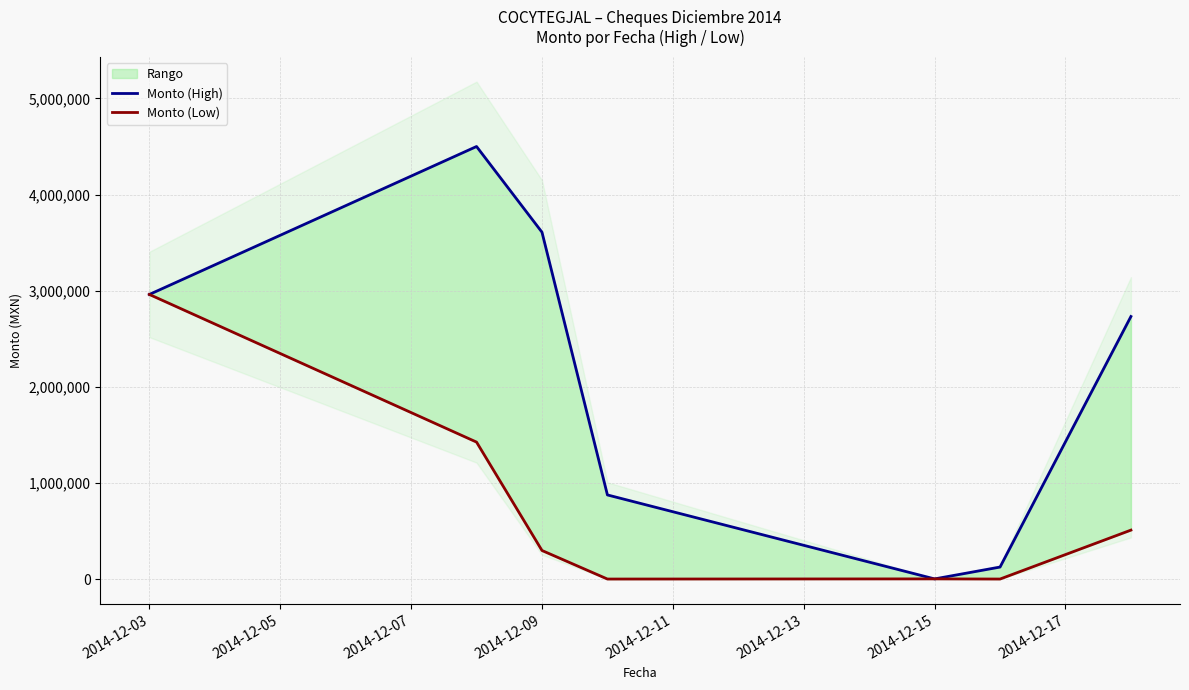

What is the sum of all Monto (Low) values?

5192780.1